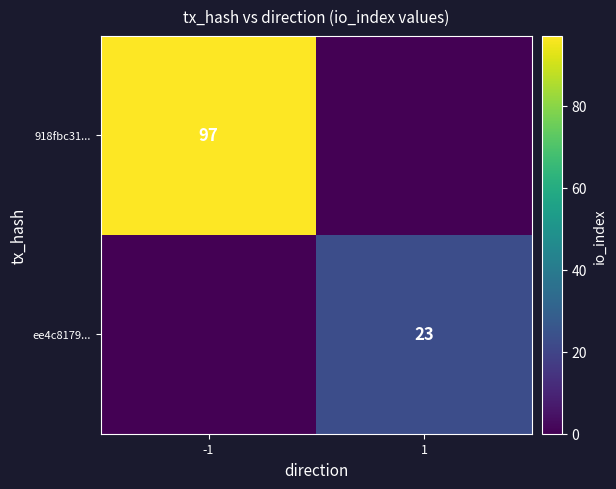

Is it true that 918fbc31... equals 97 at -1?

True